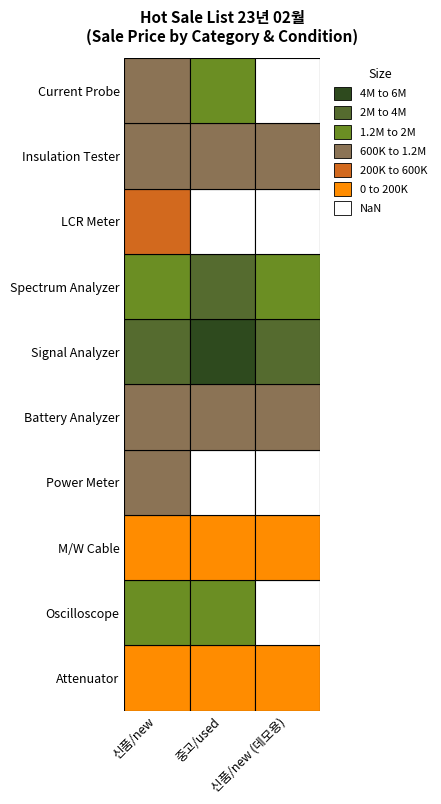

What is the sum of the Current Probe values at 신품/new (데모용) and 중고/used?

1500000